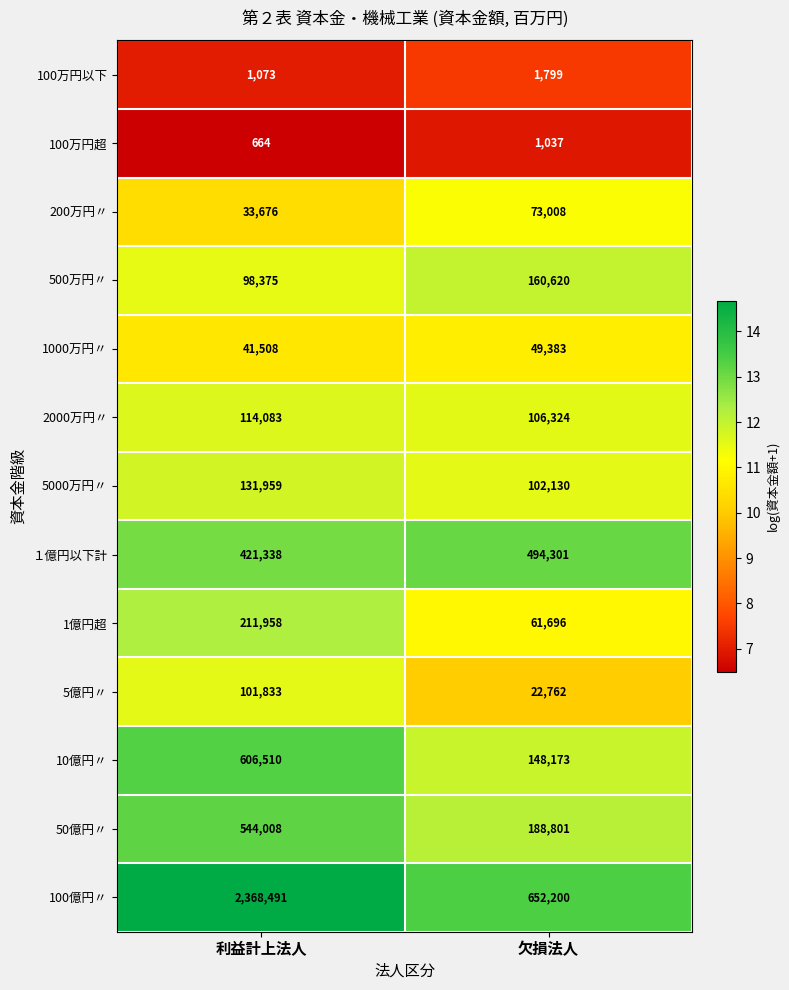

How many categories are shown in the chart?

2